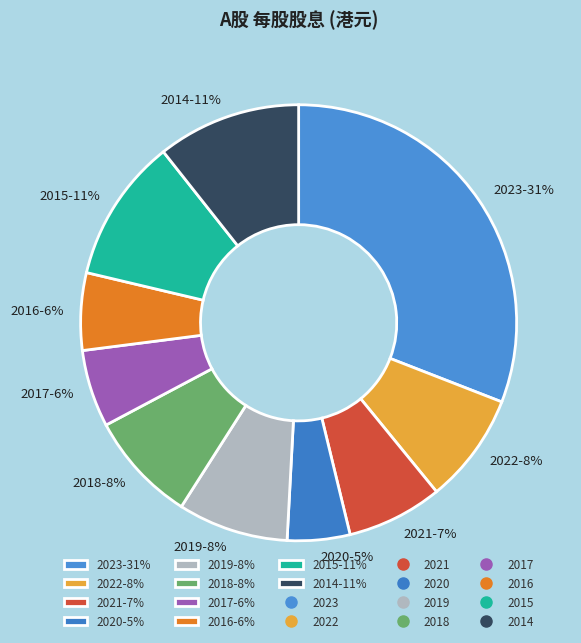

To the nearest percent, what is the combined percentage of 2023-31% and 2021-7%?

38%